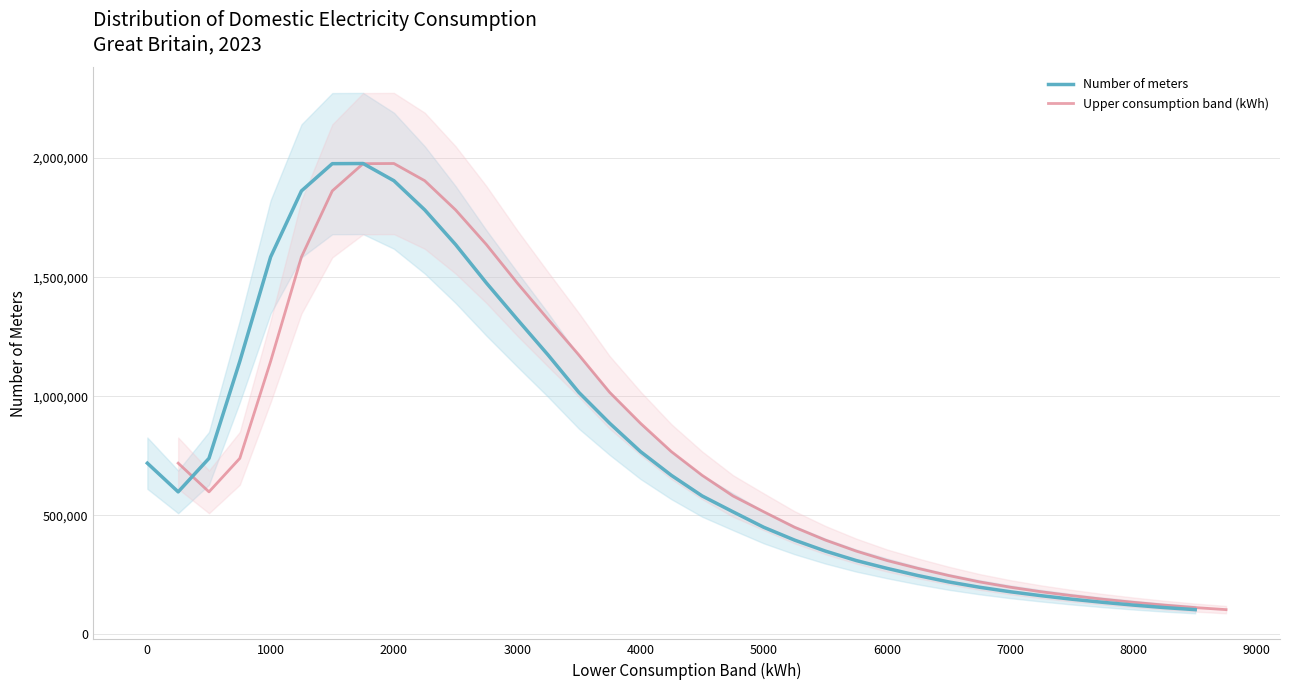

How many data points in Number of meters are above 598251?

17